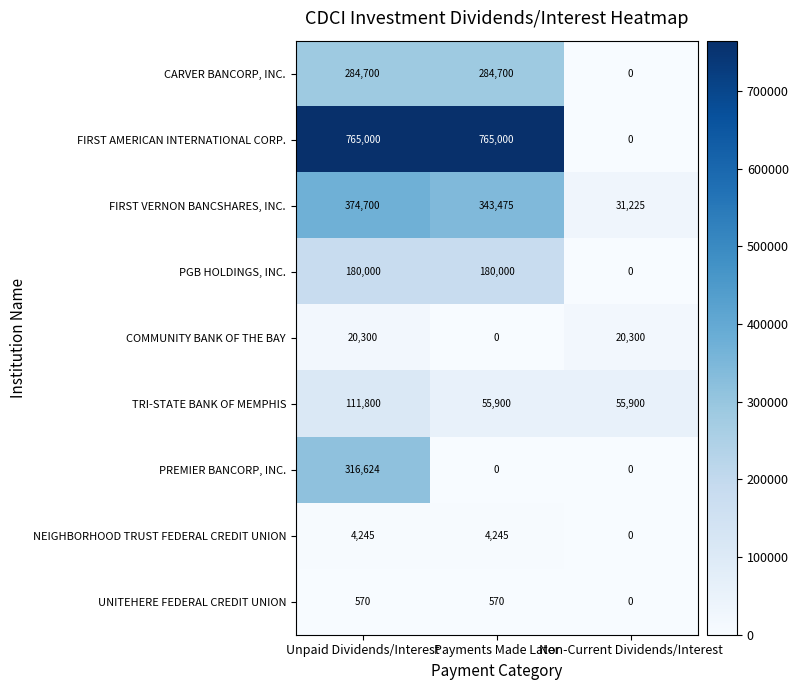

At how many categories does at least one series exceed 751770?

2